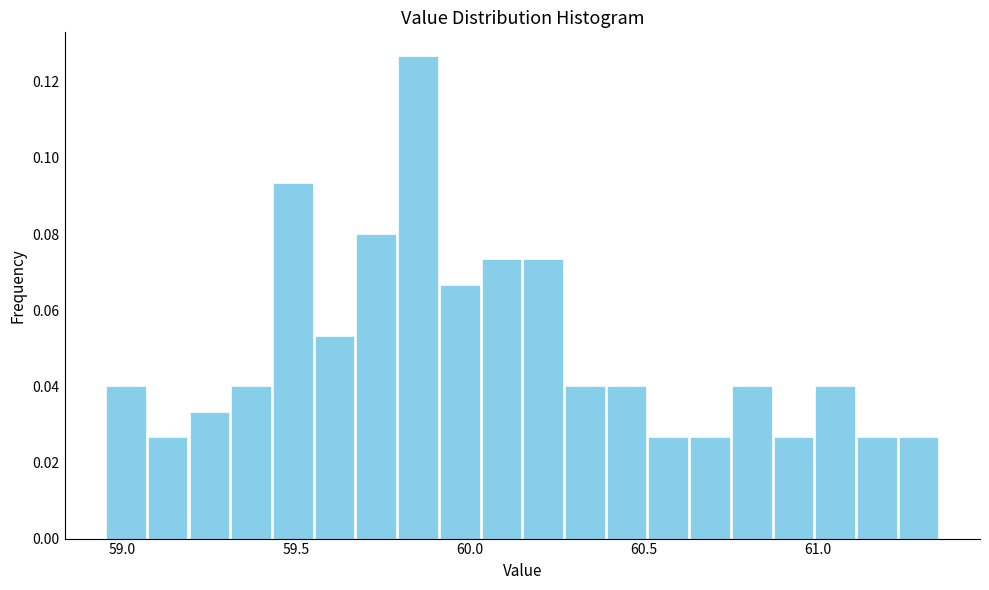

Around what value on the x-axis is the tallest bar? Give the approximate position of its centre, as read against the axis.

59.85